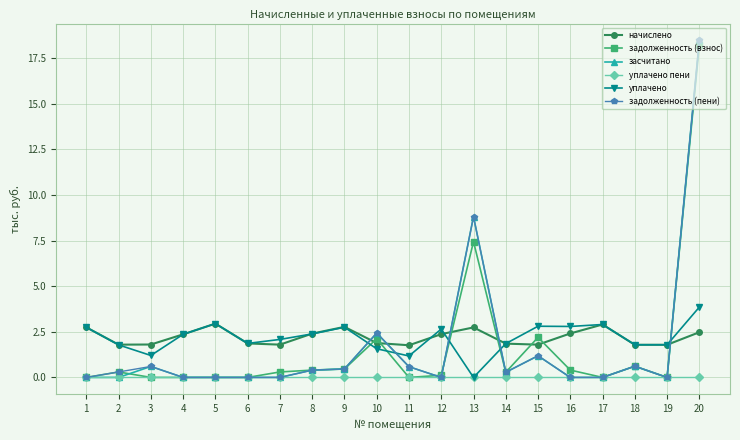

After their last crossing, which series has the higher values: засчитано or начислено?

засчитано